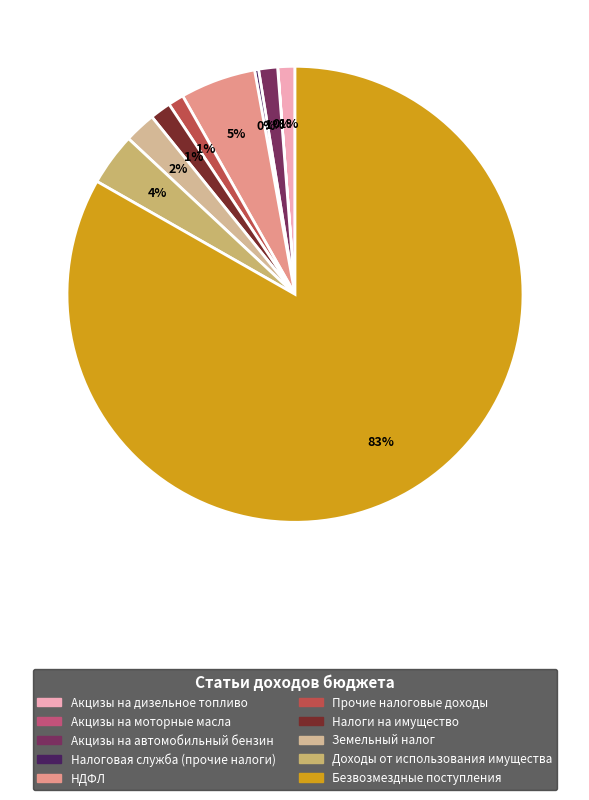

Does any single category account for the majority?

Yes